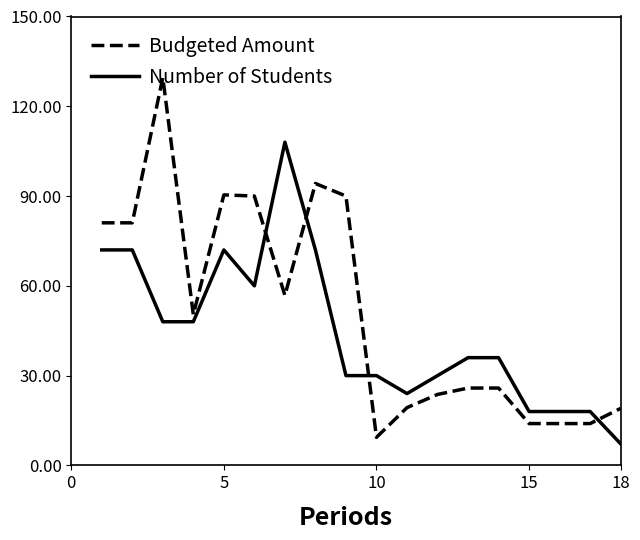

What are all the series names shown in the legend?

Budgeted Amount, Number of Students